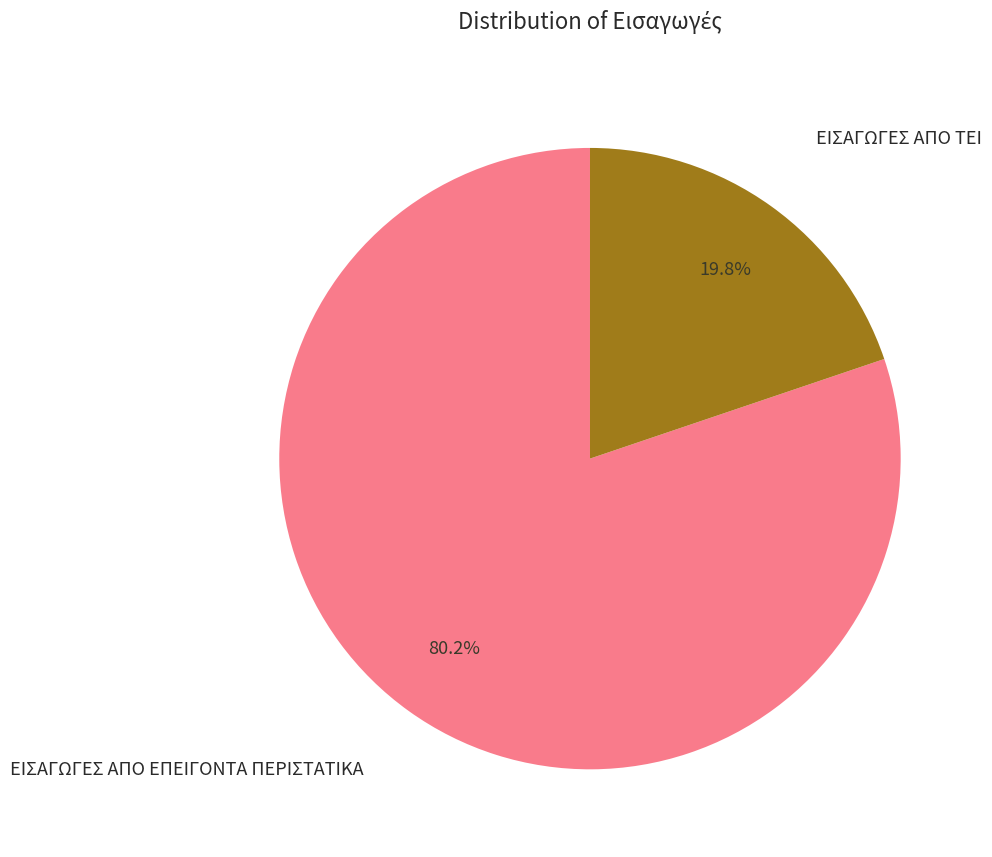

Does any single category account for the majority?

Yes